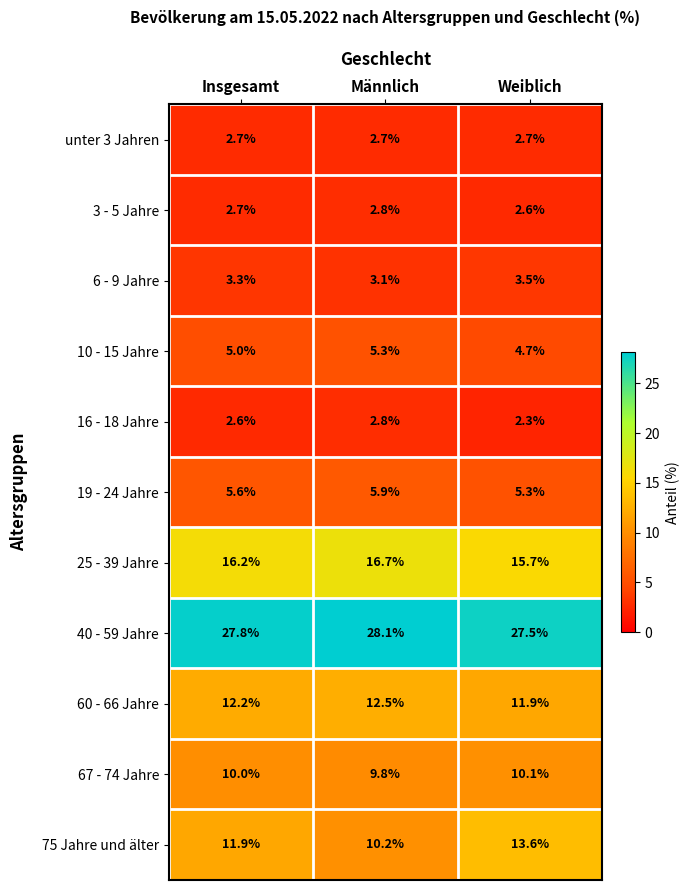

At Weiblich, list the series in order from smallest to largest.

16 - 18 Jahre, 3 - 5 Jahre, unter 3 Jahren, 6 - 9 Jahre, 10 - 15 Jahre, 19 - 24 Jahre, 67 - 74 Jahre, 60 - 66 Jahre, 75 Jahre und älter, 25 - 39 Jahre, 40 - 59 Jahre